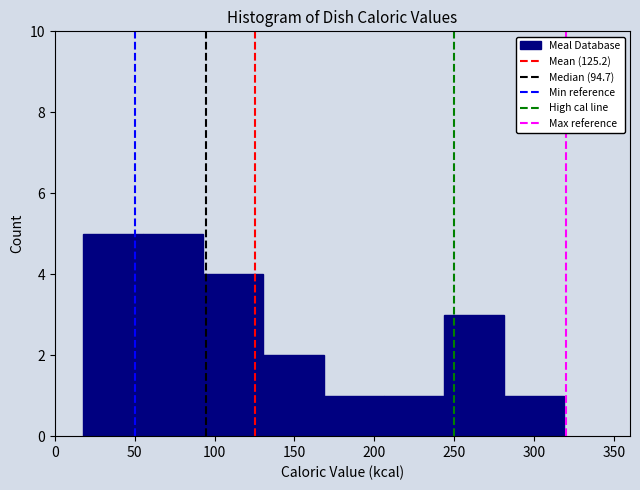

Reading left to right, list every bar in this chart as the range it spans on the x-axis followed by its height. Neither the bar edges nor the heights are printed on the chart, so give them approximately, as read against the axes.

20 to 55: 5
55 to 95: 5
95 to 130: 4
130 to 170: 2
170 to 205: 1
205 to 245: 1
245 to 280: 3
280 to 320: 1